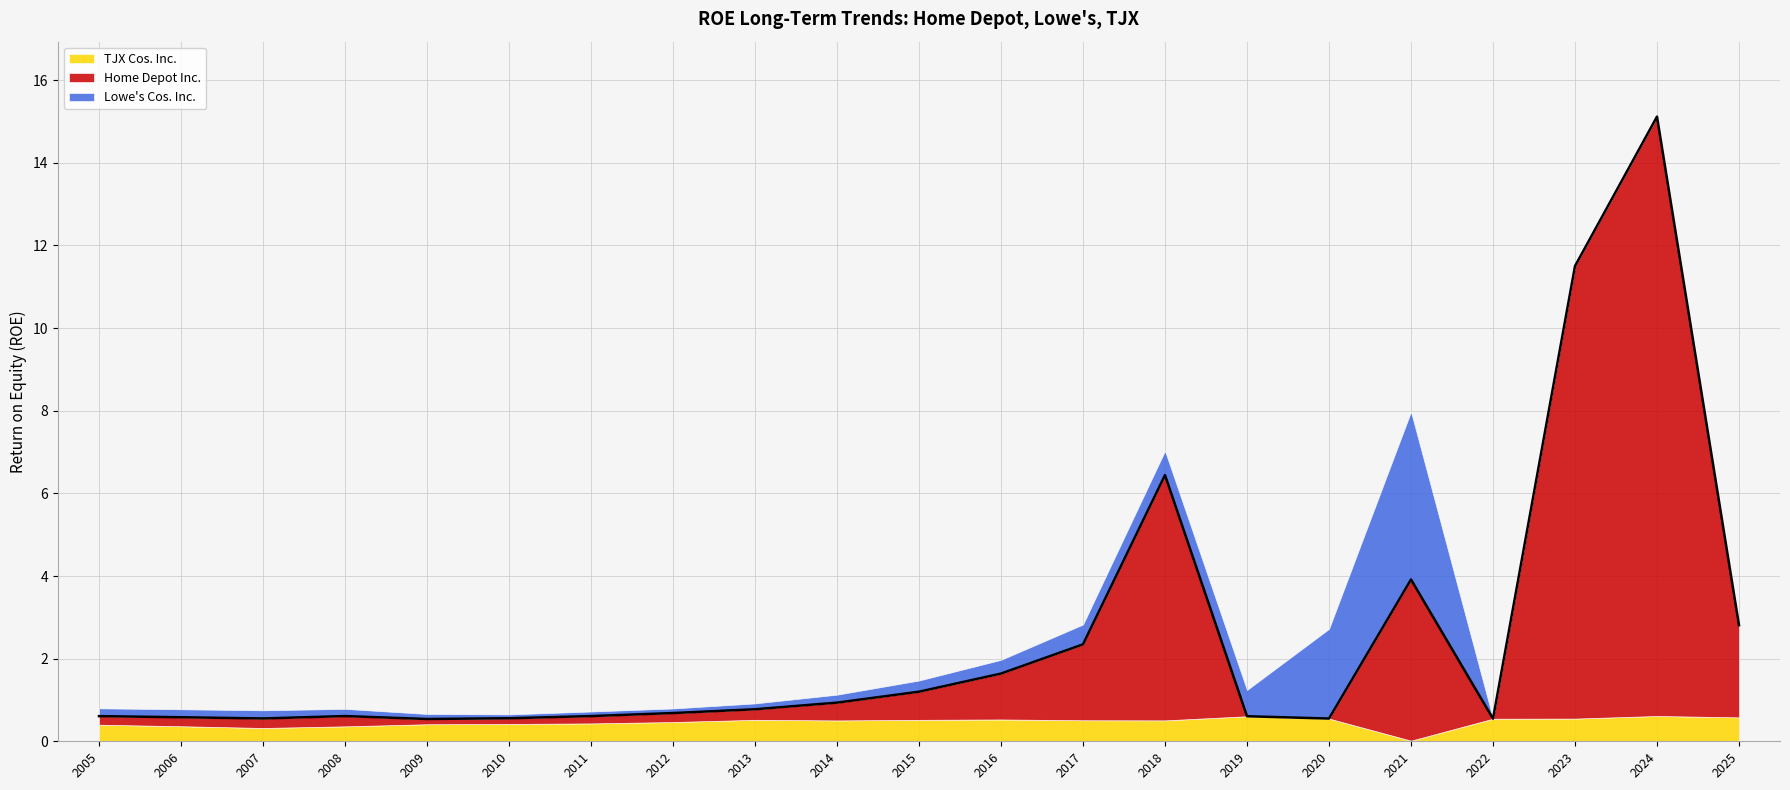

What are all the series names shown in the legend?

TJX Cos. Inc., Home Depot Inc., Lowe's Cos. Inc.